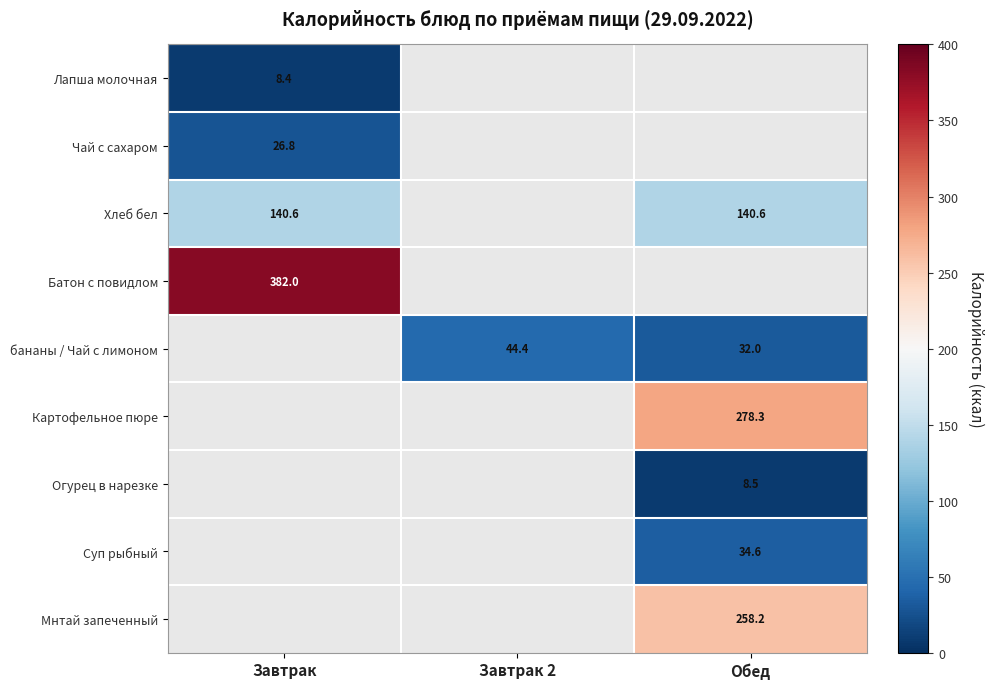

True or false: Мнтай запеченный has a value of 258.2 at Обед.

True